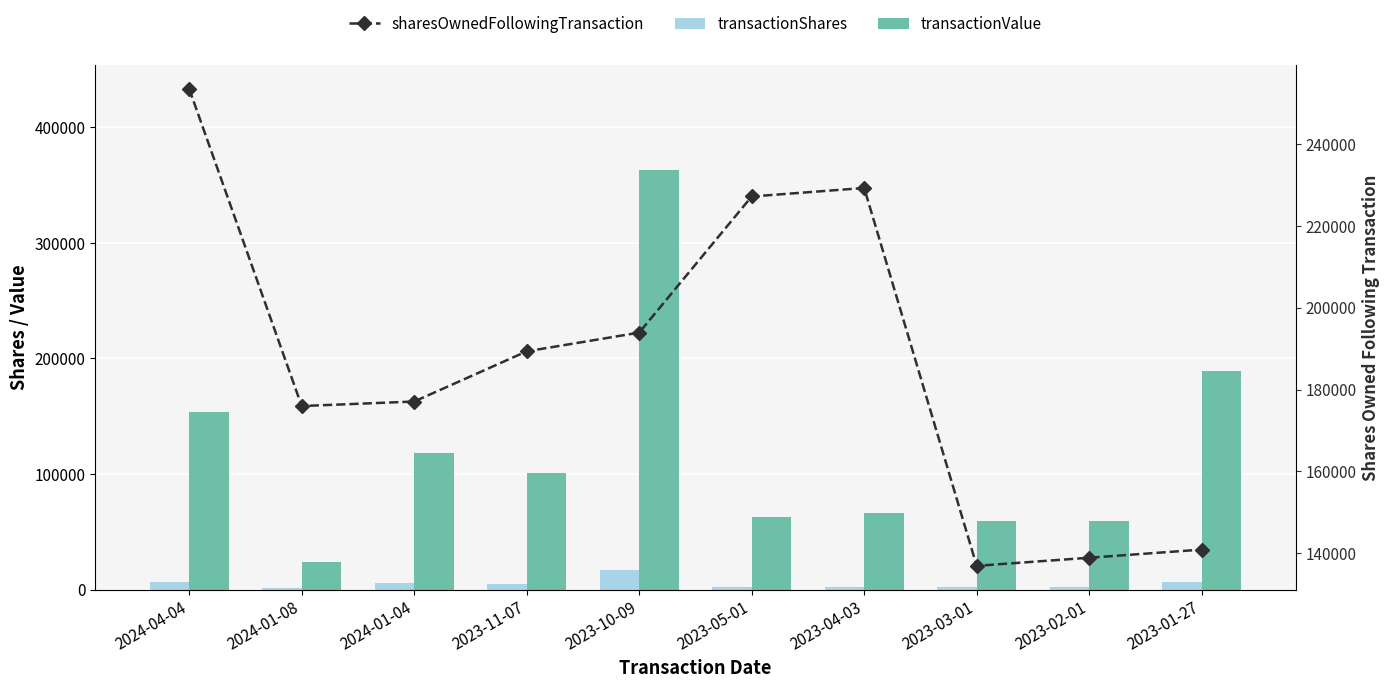

What is the difference between the highest and lowest values at 2023-05-01?

225076